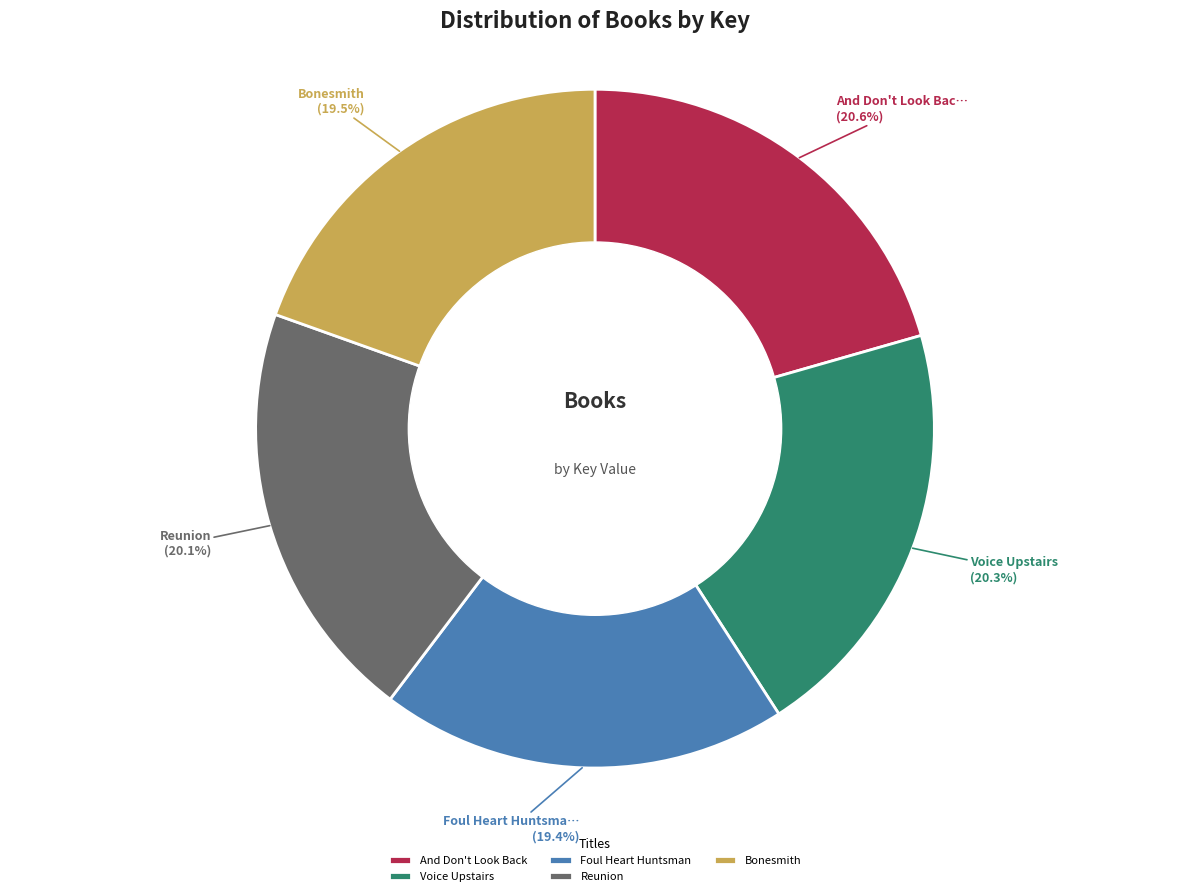

To the nearest percent, what percentage of the pie is Voice Upstairs?

20%